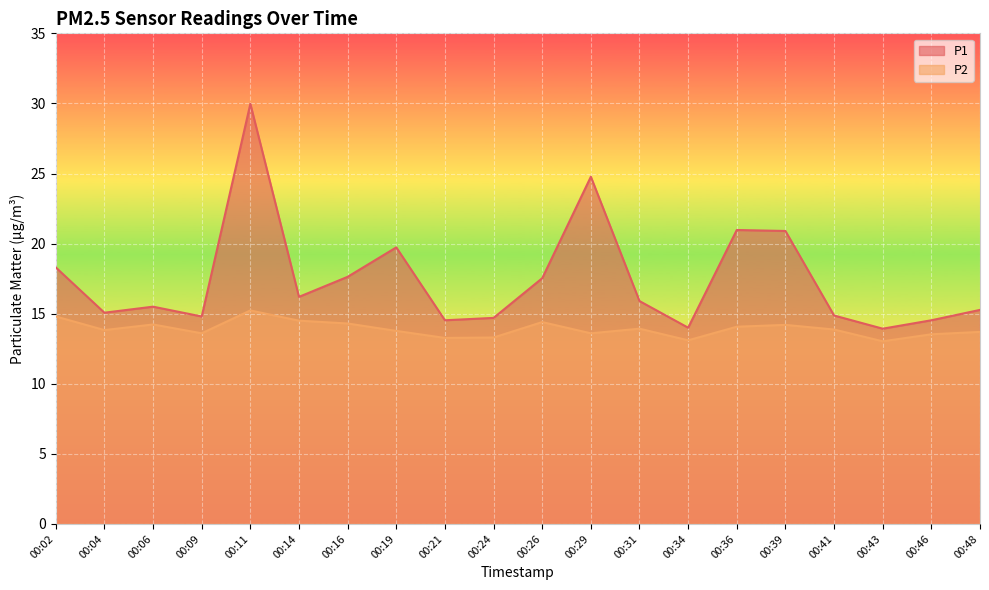

Reading left to right, list all the values displayed in this chart.

P1: 18.3	15.1	15.5	14.8	30.0	16.2	17.6	19.7	14.5	14.7	17.5	24.8	15.9	14.0	21.0	20.9	14.9	13.9	14.5	15.3
P2: 14.8	13.8	14.2	13.6	15.2	14.5	14.3	13.8	13.3	13.3	14.4	13.6	13.9	13.1	14.1	14.2	13.9	13.0	13.5	13.7